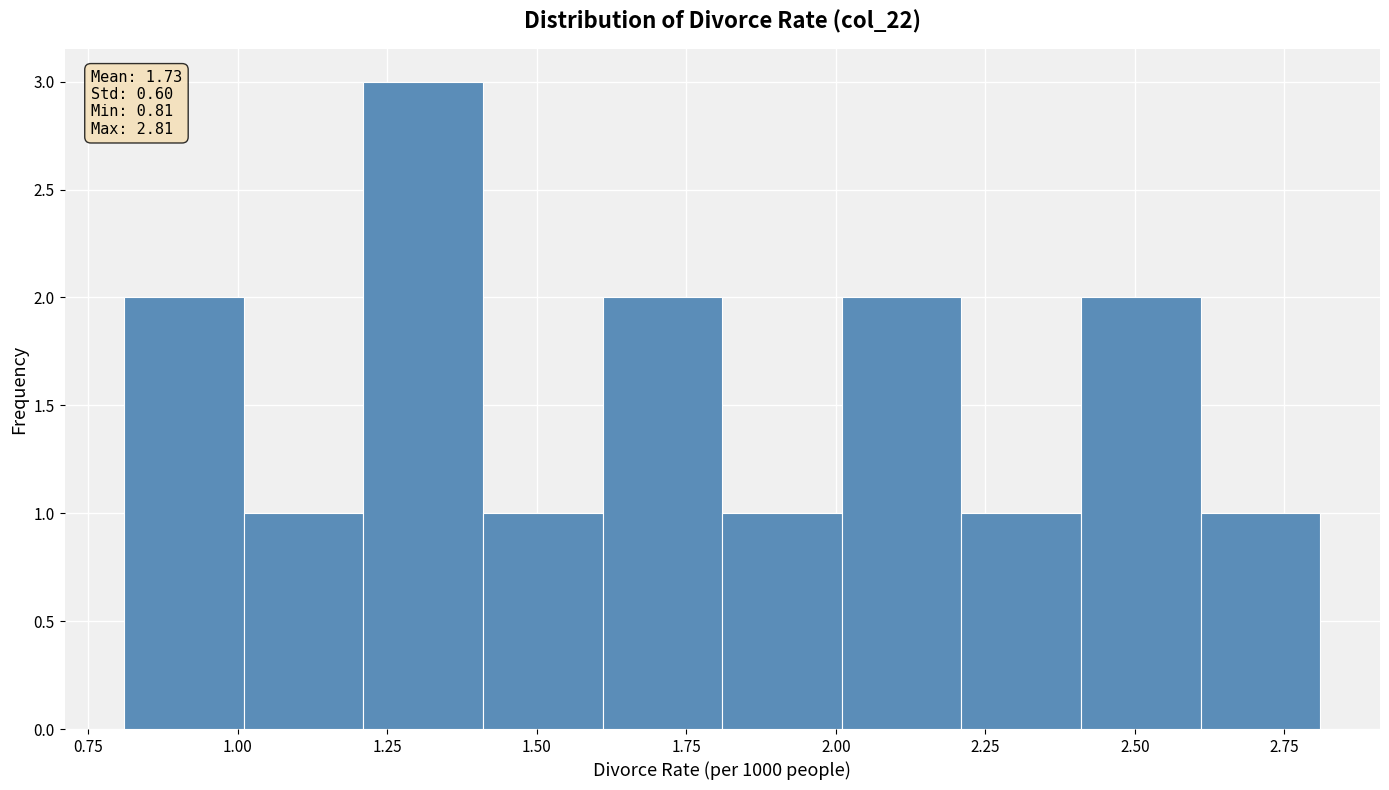

Which range on the x-axis has the tallest bar?

1.21 to 1.41